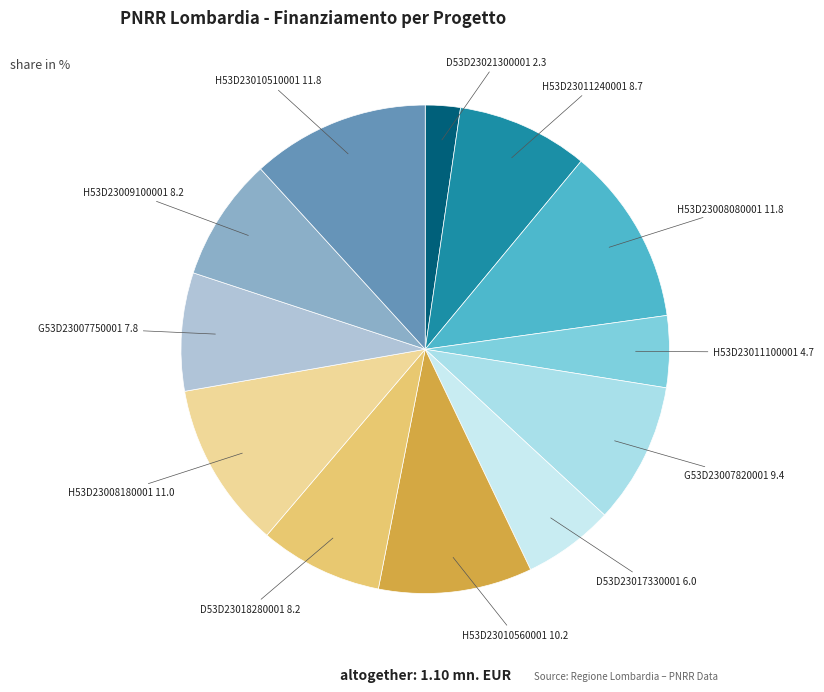

Which slice is the smallest?

D53D23021300001